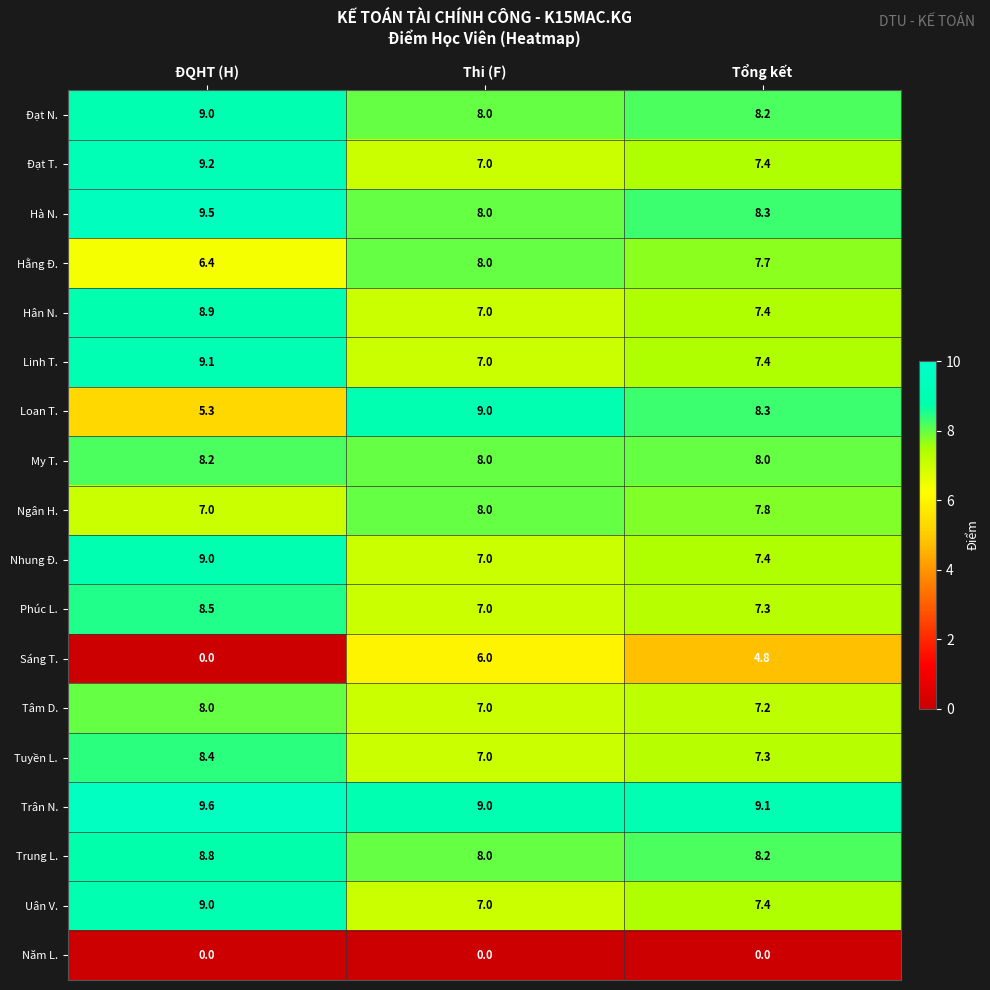

The value of Hân N. at Tổng kết is 9.7. True or false?

False